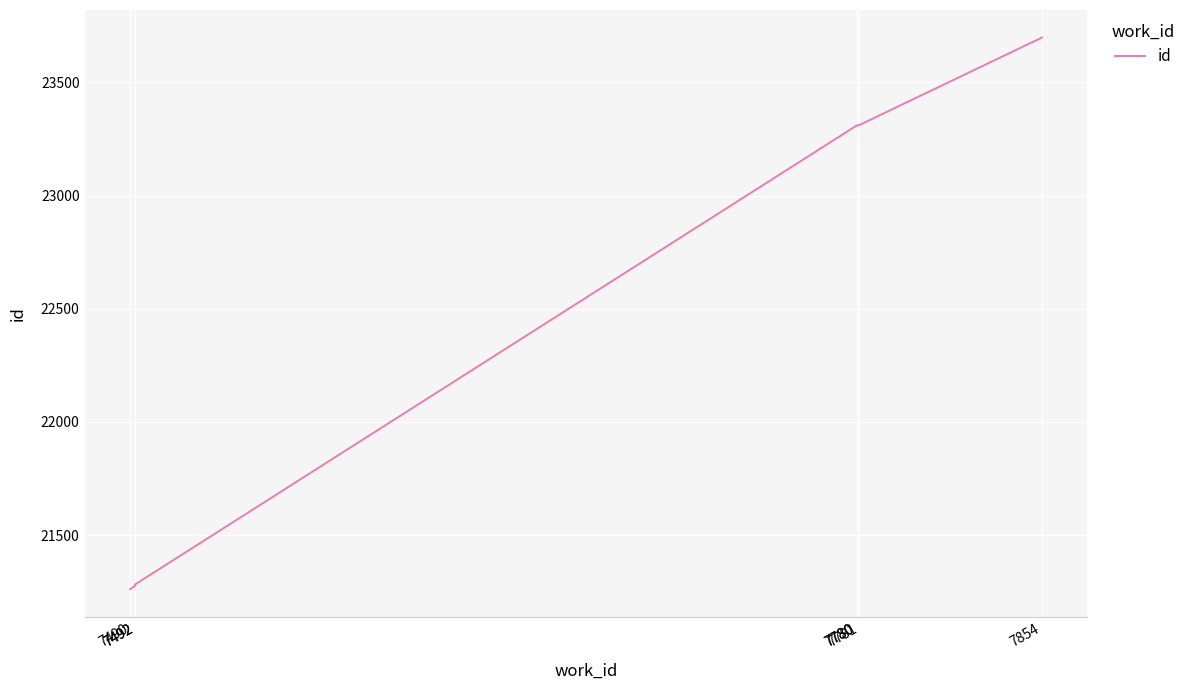

Reading left to right, list all the values displayed in this chart.

7490=21261	7492=21276	7492=21282	7780=23309	7780=23310	7781=23311	7854=23698